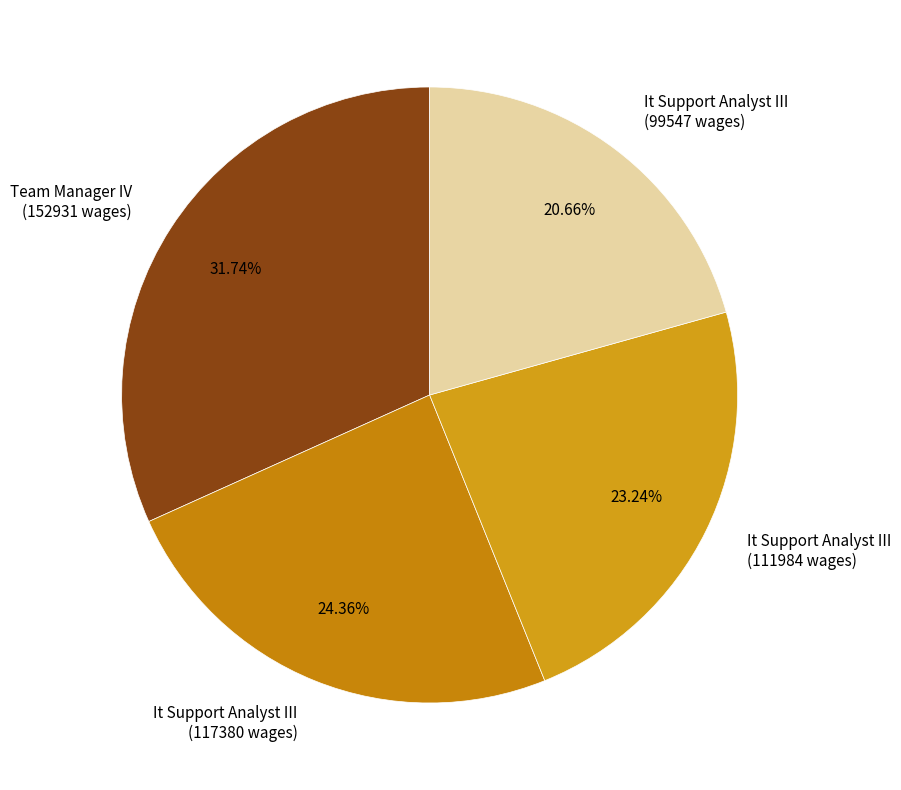

Does Team Manager IV (152931 wages) represent more than half of the total?

No